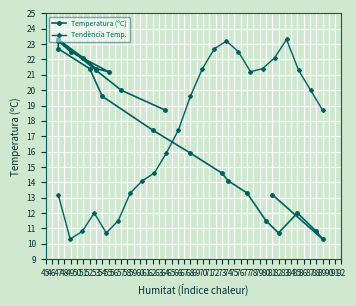

True or false: Tendència Temp. and Temperatura (ºC) intersect in this chart.

False